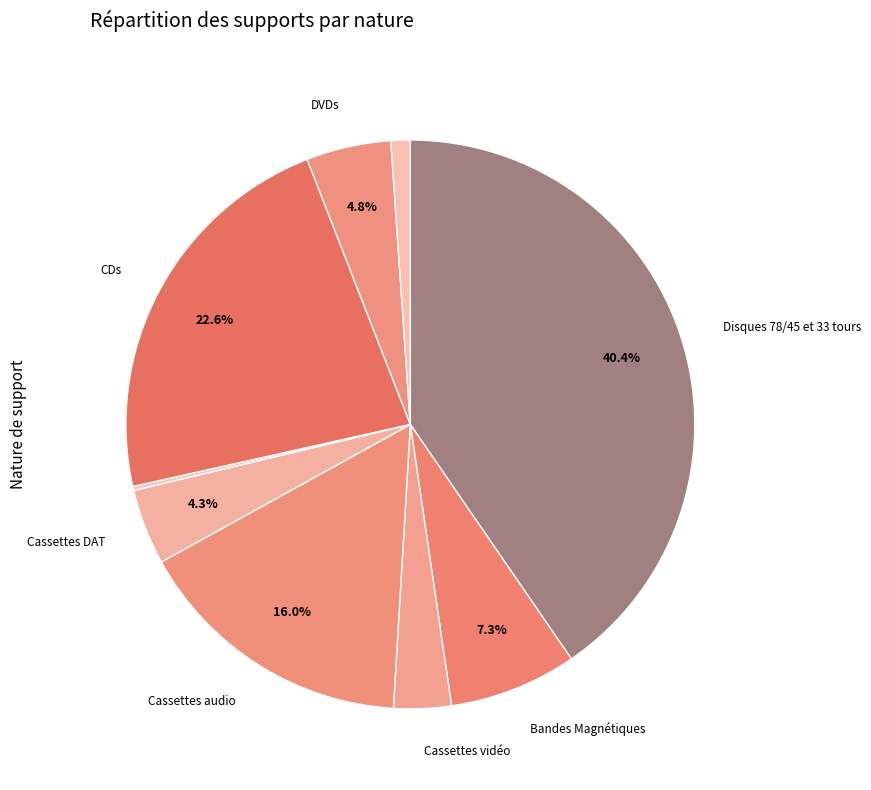

Rank the categories by value from highest to lowest.

Disques 78/45 et 33 tours, CDs, Cassettes audio, Bandes Magnétiques, DVDs, Cassettes DAT, Cassettes vidéo, Fichiers numériques, Mini disc